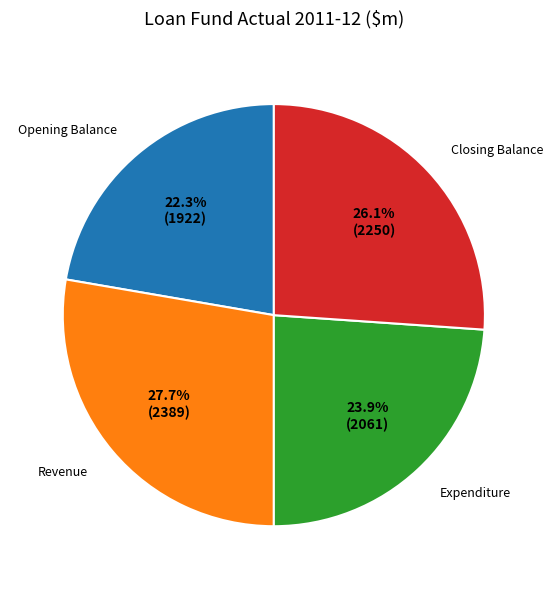

How many slices are in this pie chart?

4